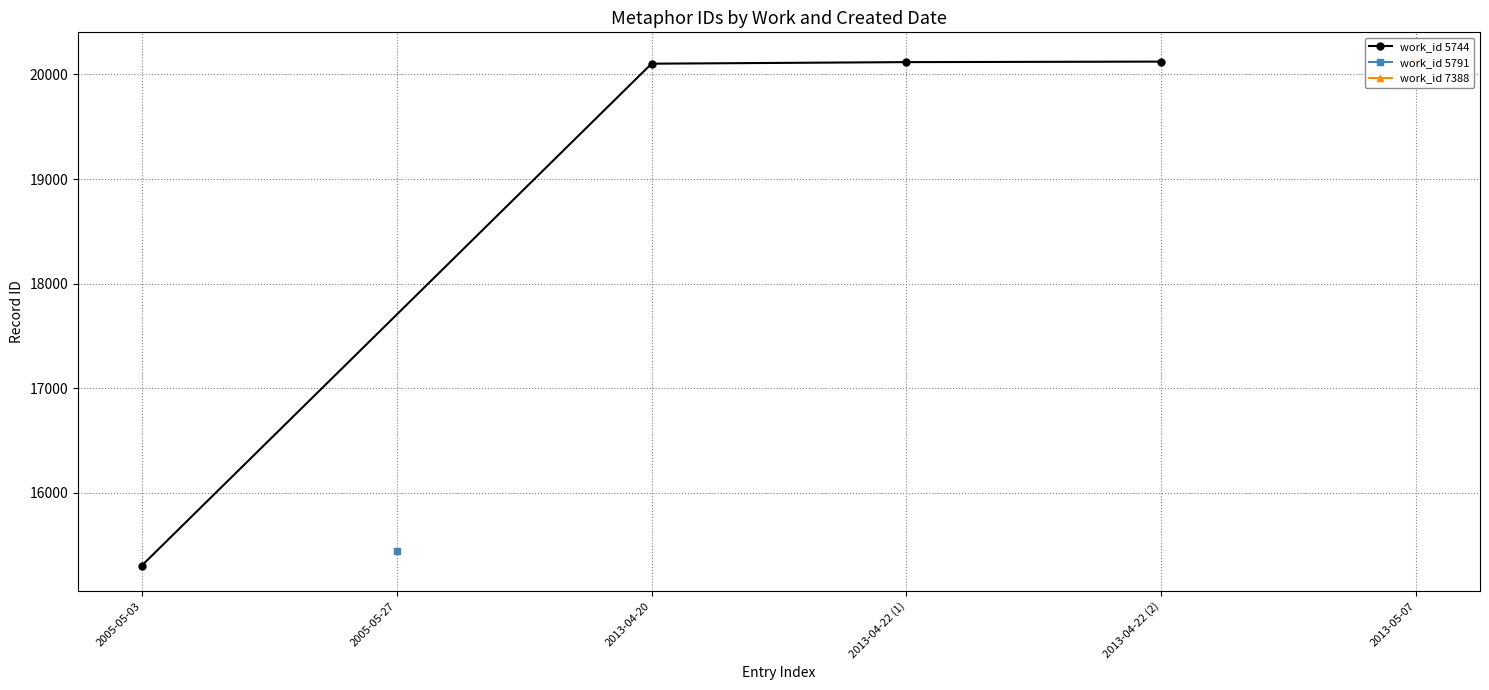

What is the value of the 2nd point from the left?

20103